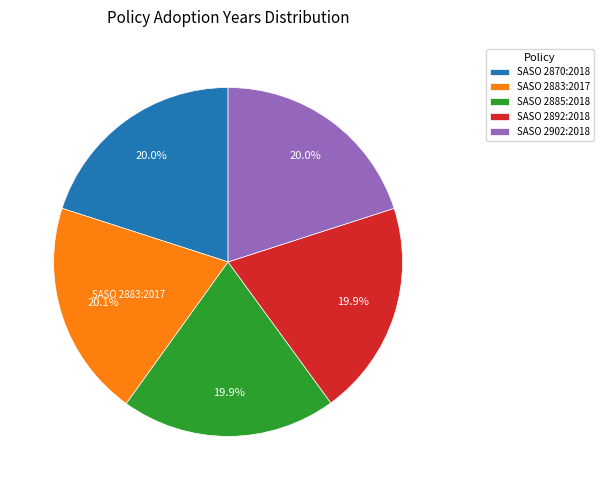

To the nearest percent, what portion does SASO 2883:2017 represent?

20%